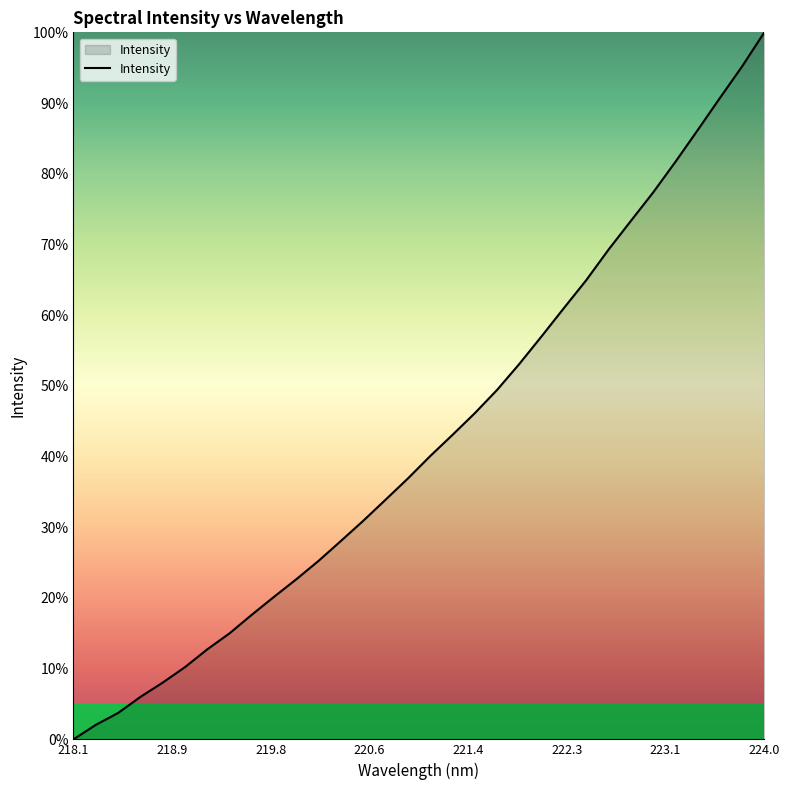

What is the difference between the maximum and minimum values?

100.0